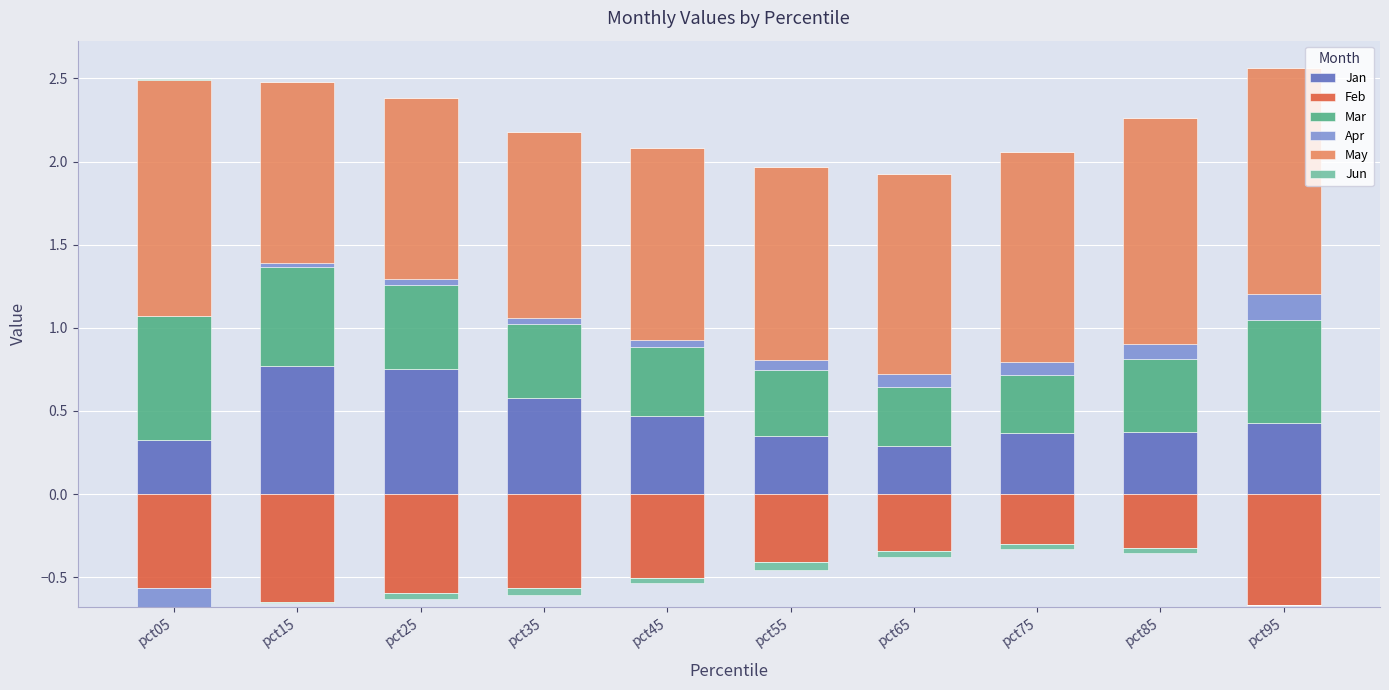

Which series has the largest total across all categories?

May